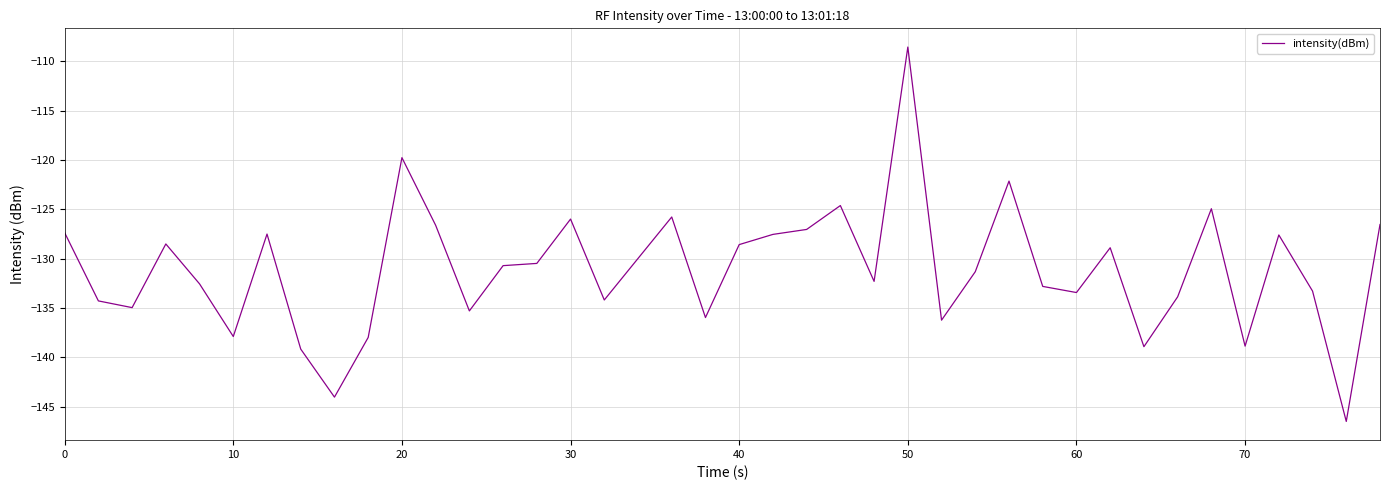

What is the smallest value displayed?

-146.5